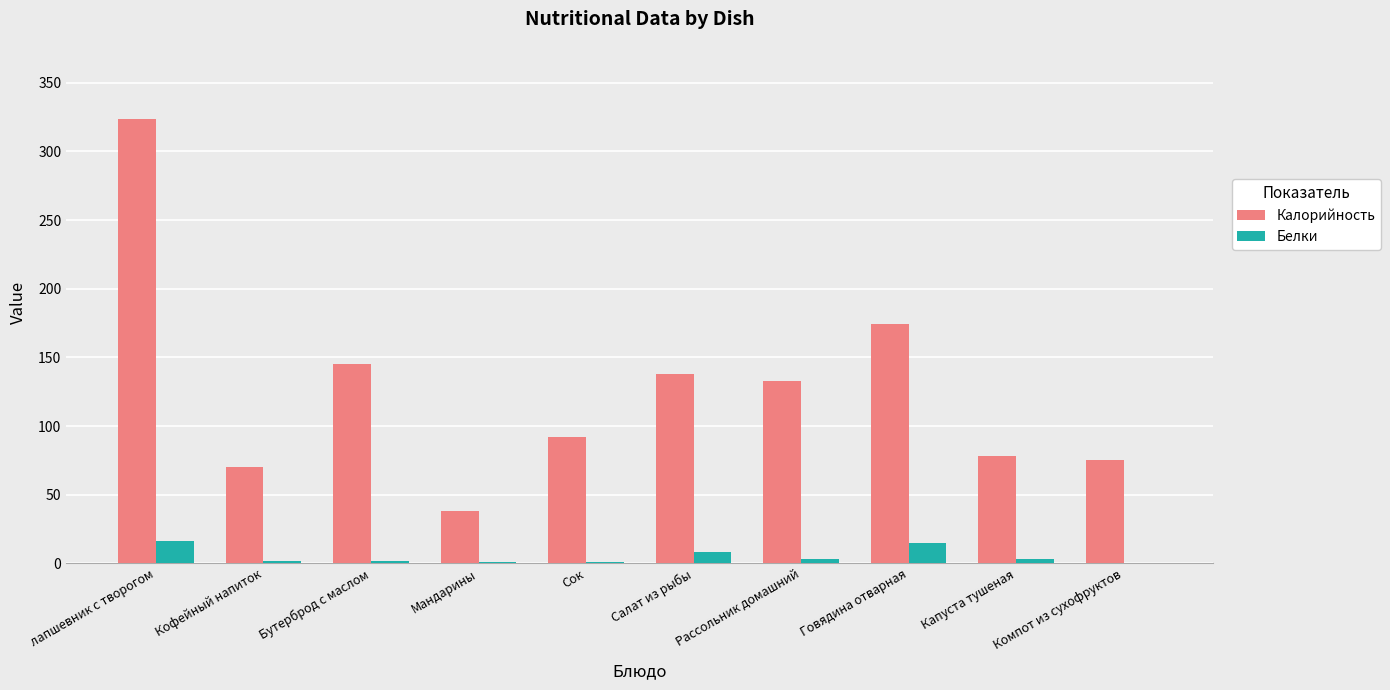

Which series changed the most between лапшевник с творогом and Компот из сухофруктов?

Калорийность